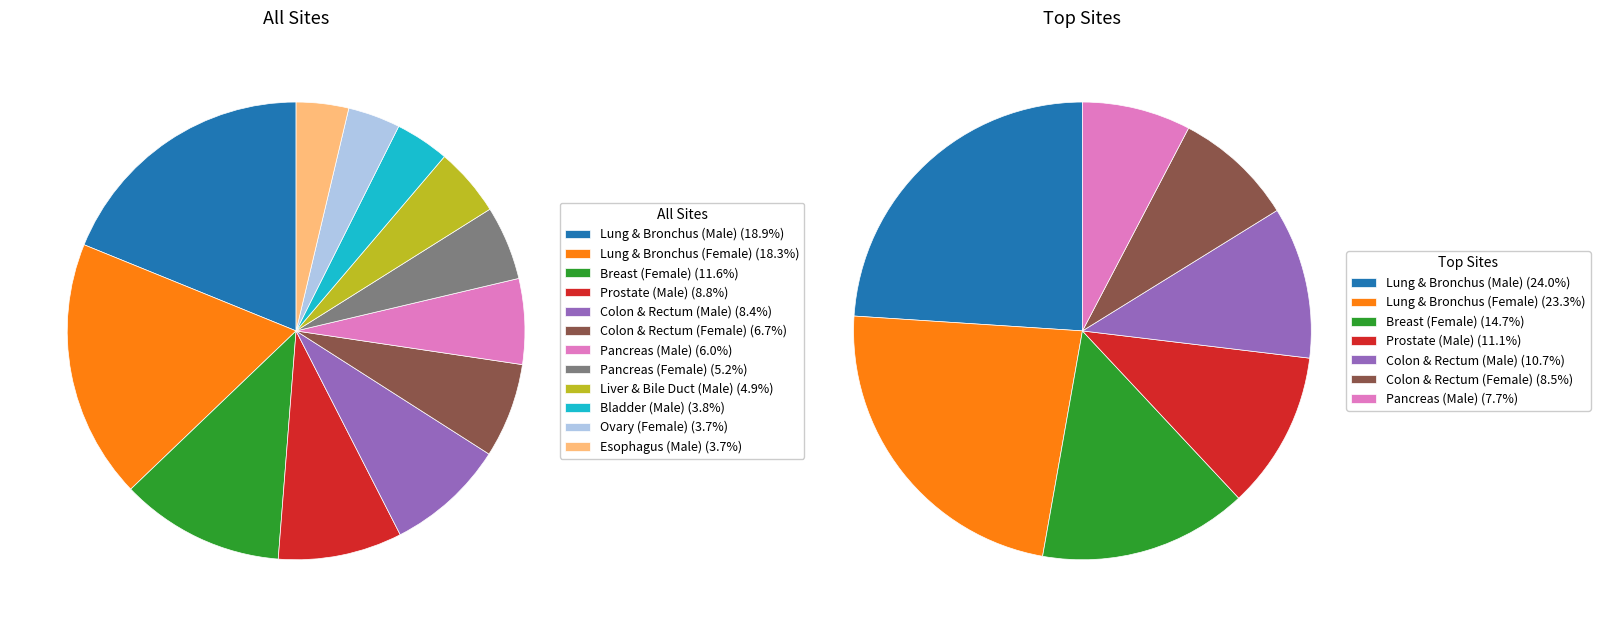

Does Liver & Bile Duct (Male) account for over 50% of the chart?

No